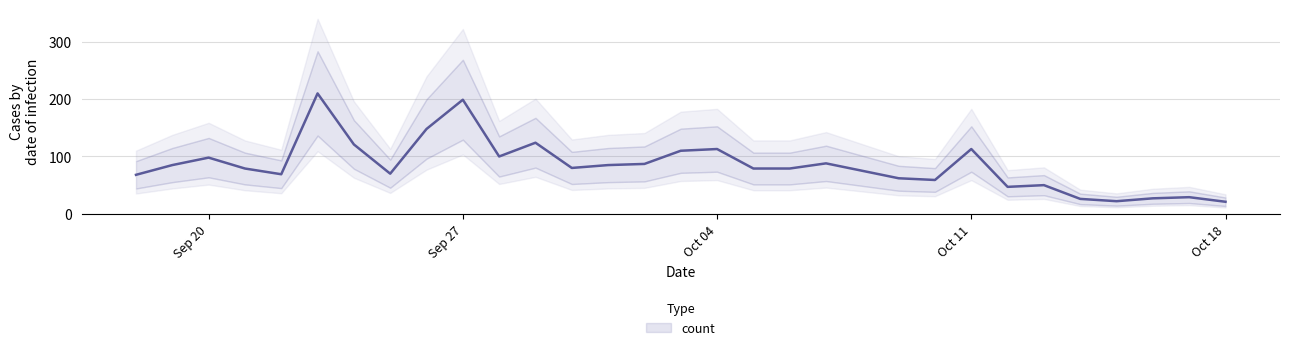

List the labels in order of value, largest first.

2021-09-23, 2021-09-27, 2021-09-26, 2021-09-29, 2021-09-24, 2021-10-04, 2021-10-11, 2021-10-03, 2021-09-28, 2021-09-20, 2021-10-07, 2021-10-02, 2021-09-19, 2021-10-01, 2021-09-30, 2021-09-21, 2021-10-05, 2021-10-06, 2021-10-08, 2021-09-25, 2021-09-22, 2021-09-18, 2021-10-09, 2021-10-10, 2021-10-13, 2021-10-12, 2021-10-17, 2021-10-16, 2021-10-14, 2021-10-15, 2021-10-18